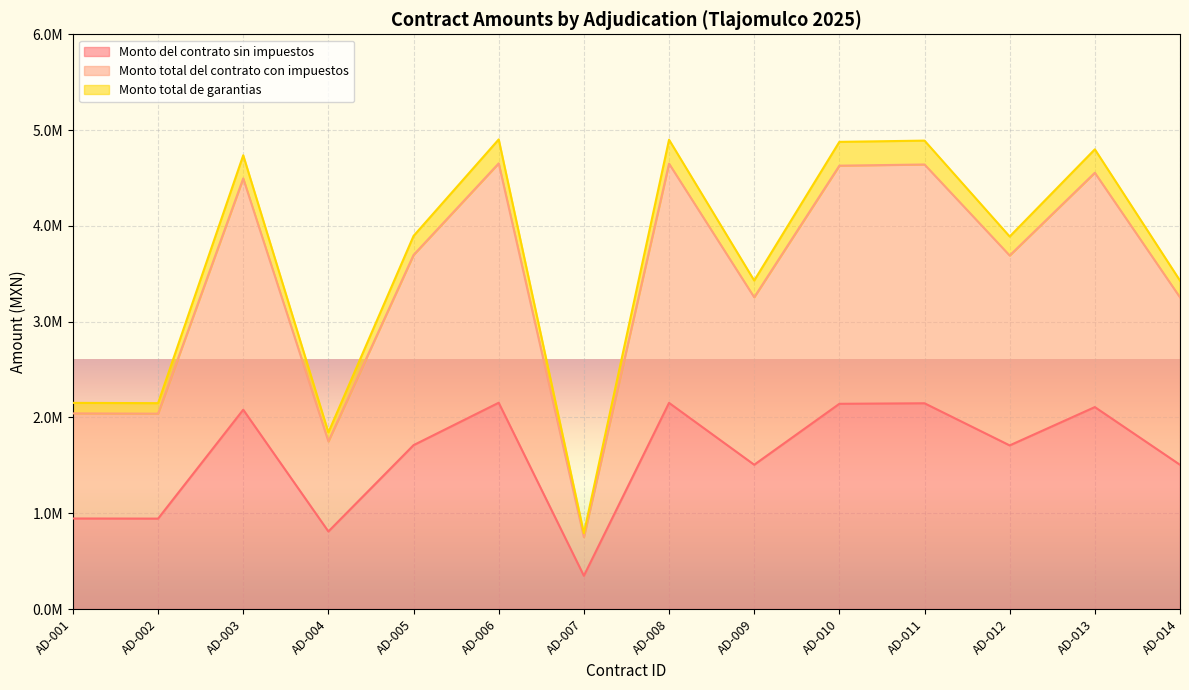

Which series has the largest range (max minus min)?

Monto total de garantias